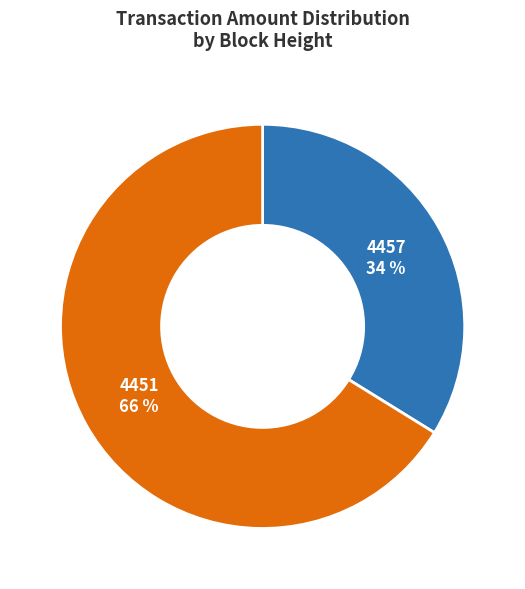

Is the sum of 4457 and 4451 greater than half?

Yes